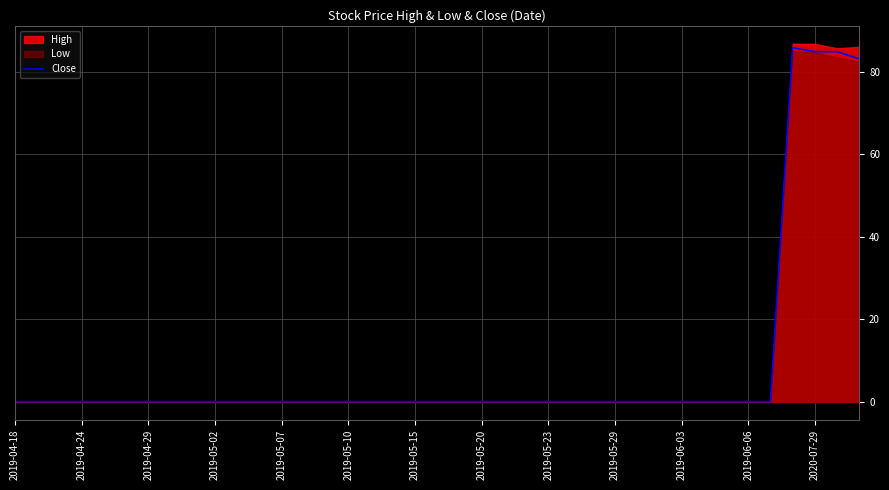

True or false: Close has a value of 0.1 at 2019-05-10.

True